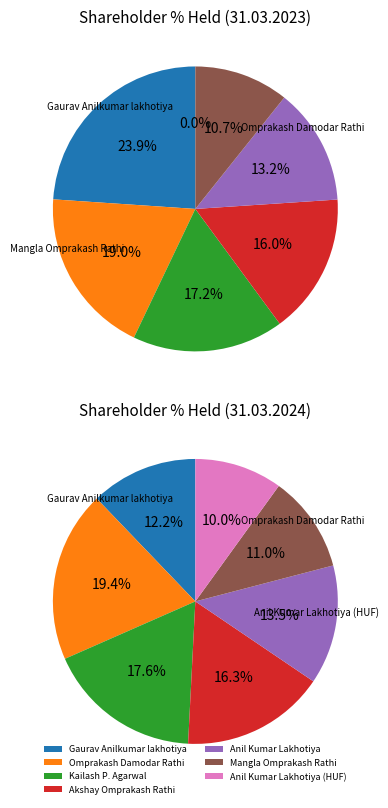

How many segments does this pie chart have?

7